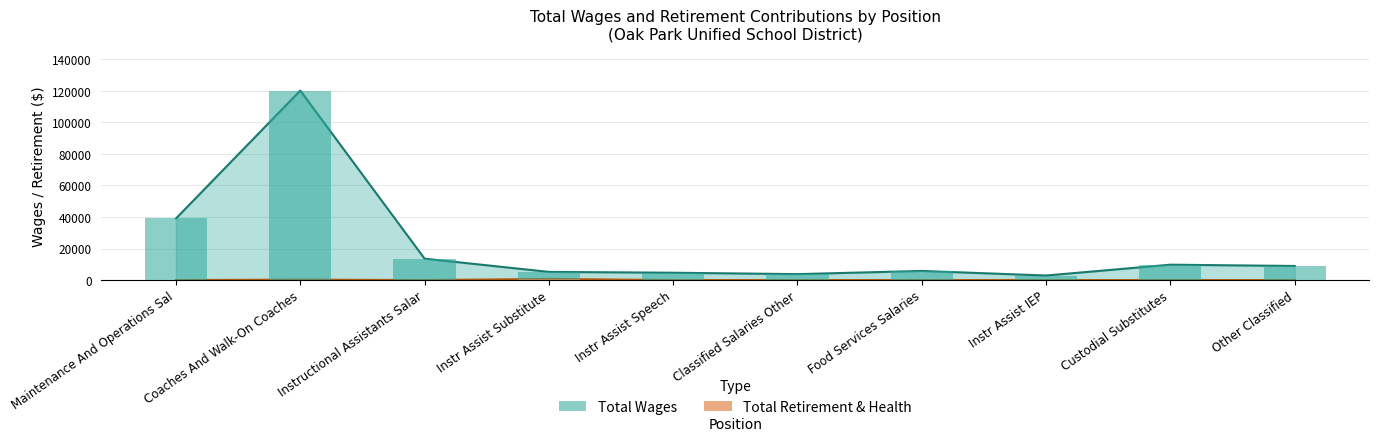

Is it true that total_wages equals 120200 at Coaches And Walk-On Coaches?

True